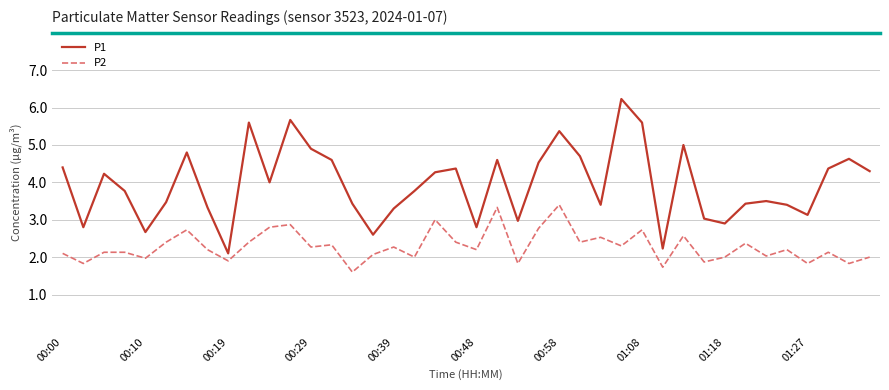

Reading right to left, list all the values displayed in this chart.

P1: 4.3	4.6	4.4	3.1	3.4	3.5	3.4	2.9	3.0	5.0	2.2	5.6	6.2	3.4	4.7	5.4	4.5	3.0	4.6	2.8	4.4	4.3	3.8	3.3	2.6	3.4	4.6	4.9	5.7	4.0	5.6	2.1	3.3	4.8	3.5	2.7	3.8	4.2	2.8	4.4
P2: 2.0	1.8	2.1	1.8	2.2	2.0	2.4	2.0	1.9	2.6	1.7	2.7	2.3	2.5	2.4	3.4	2.8	1.8	3.3	2.2	2.4	3.0	2.0	2.3	2.1	1.6	2.3	2.3	2.9	2.8	2.4	1.9	2.2	2.7	2.4	2.0	2.1	2.1	1.8	2.1